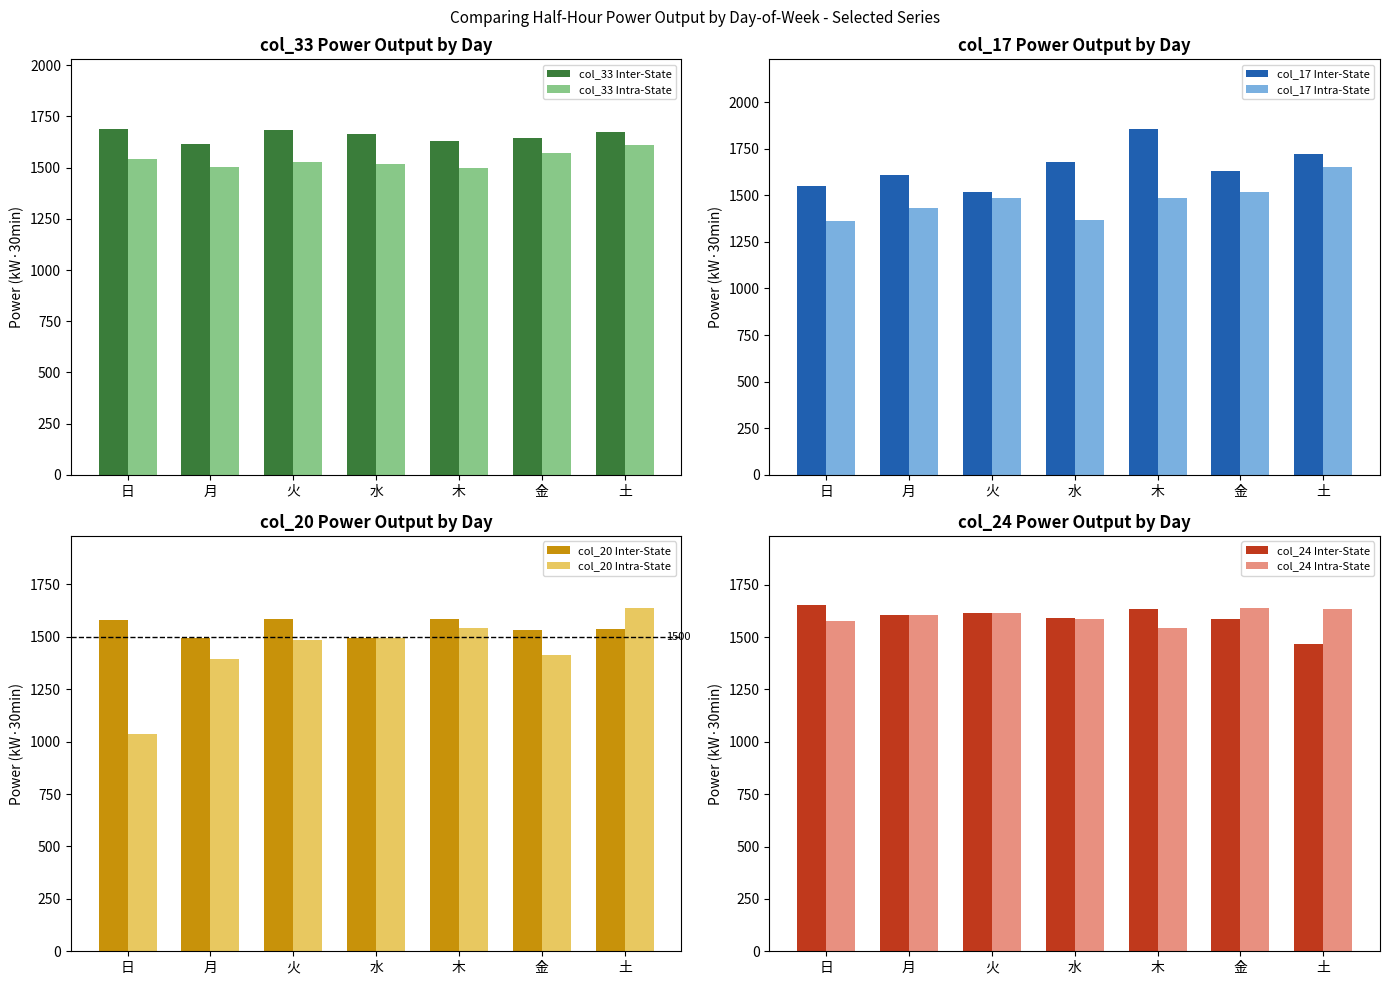

At which label does col_33 (Intra-State) first exceed 1530?

日